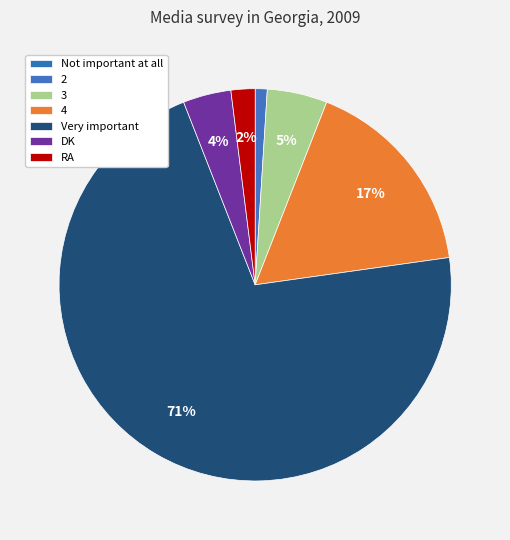

Does Very important represent more than half of the total?

Yes